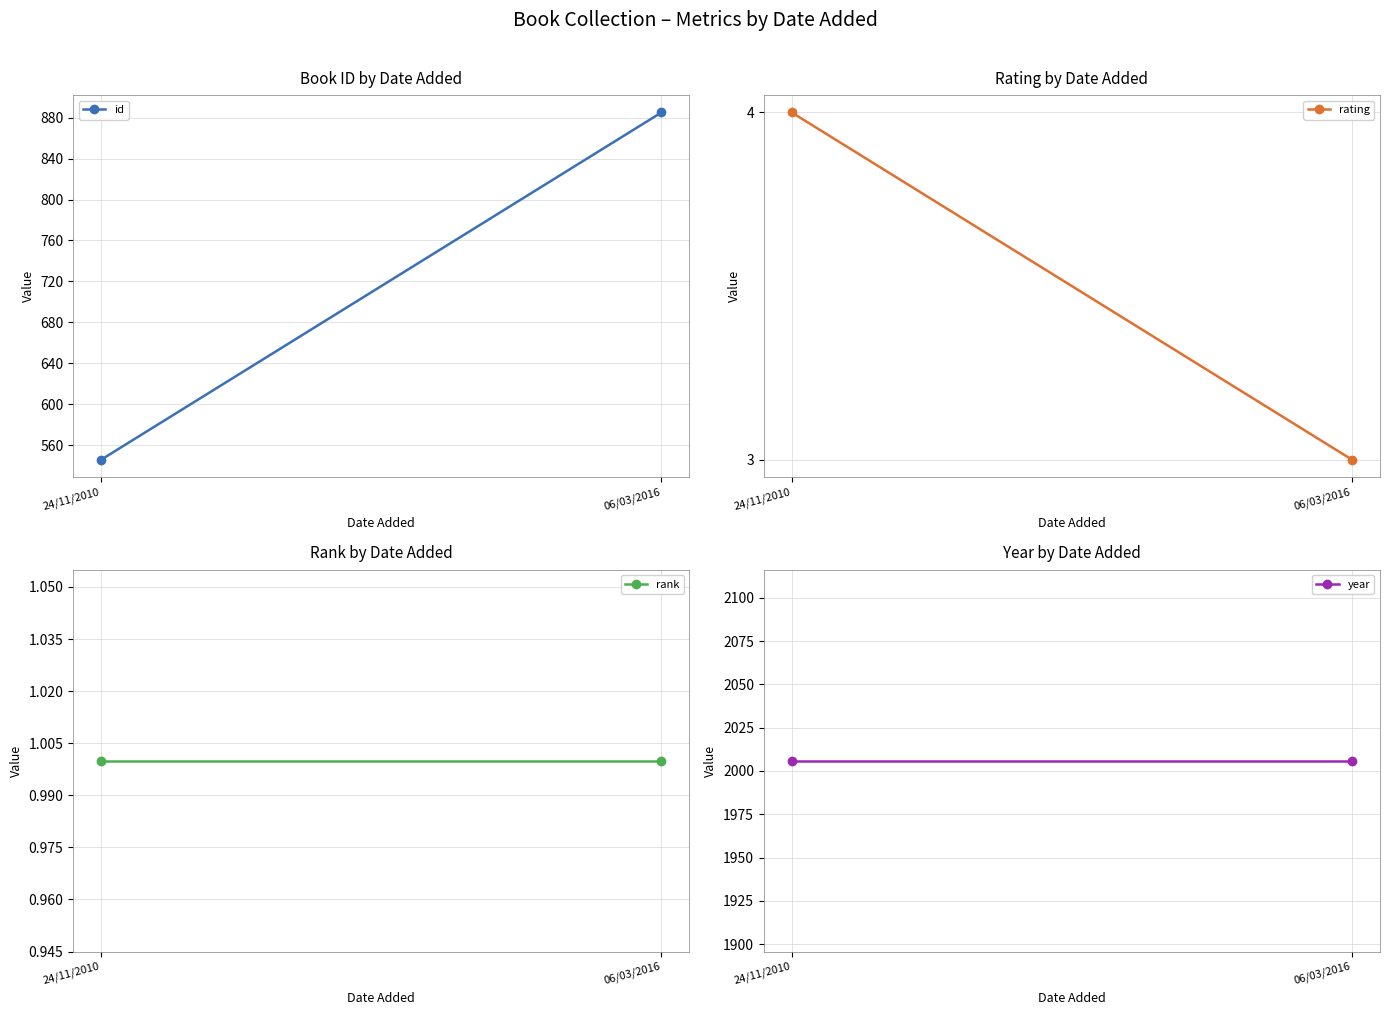

Rank the series at 24/11/2010 from lowest to highest value.

rank, rating, id, year